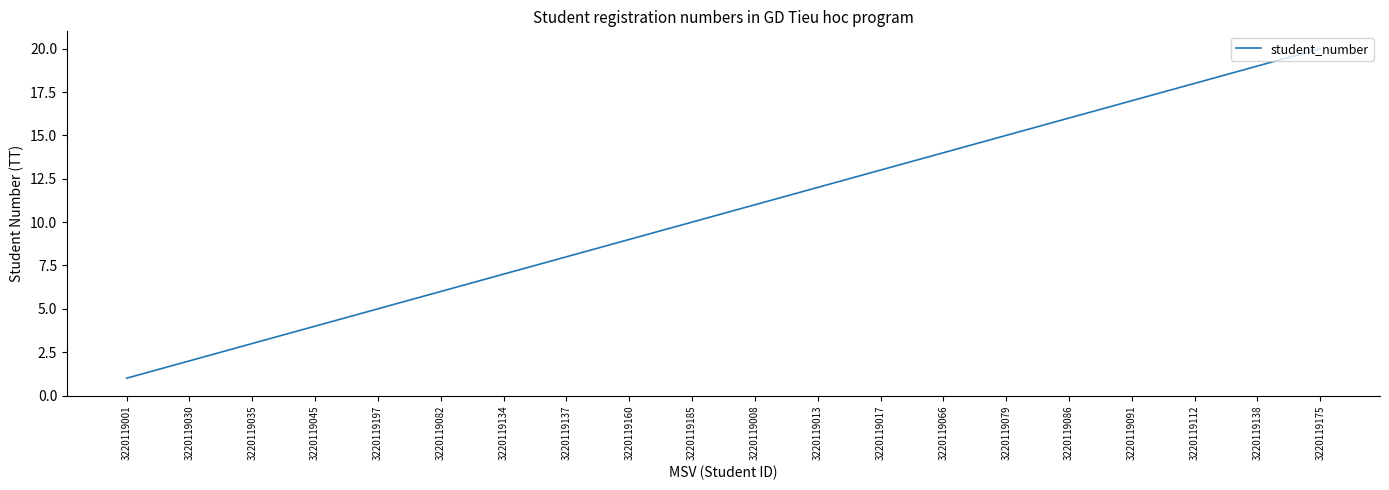

List the labels in order of value, largest first.

3220119175, 3220119138, 3220119112, 3220119091, 3220119086, 3220119079, 3220119066, 3220119017, 3220119013, 3220119008, 3220119185, 3220119160, 3220119137, 3220119134, 3220119082, 3220119197, 3220119045, 3220119035, 3220119030, 3220119001